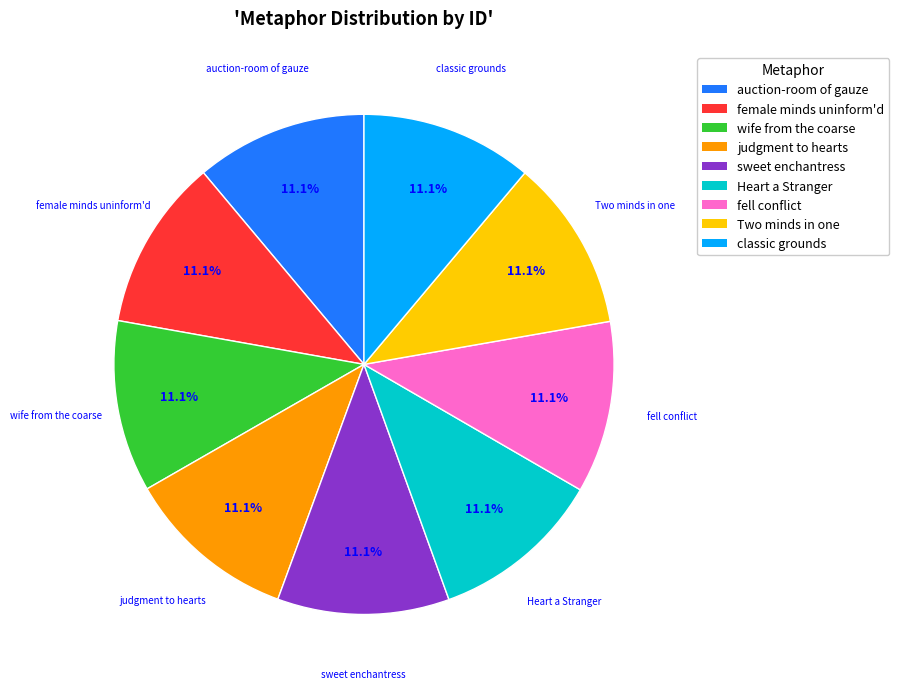

How many segments does this pie chart have?

9